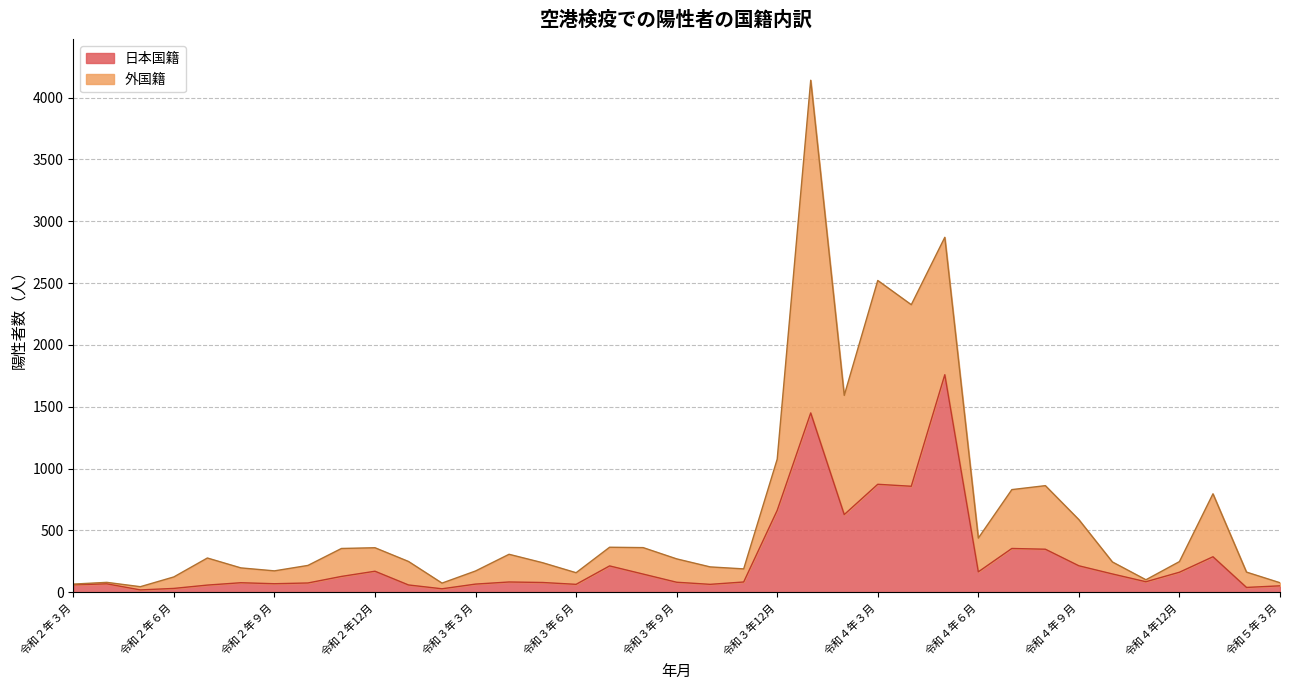

How many data points are less than 83?

17